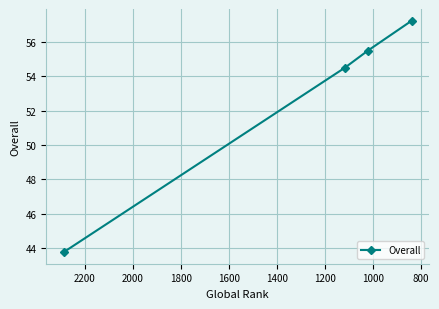

Approximately how many times larger is the value at 800 compared to 1200?

1.0